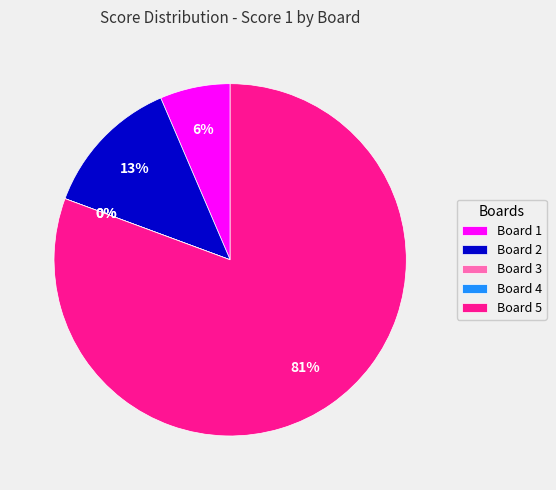

To the nearest percent, what percentage of the pie is Board 5?

81%